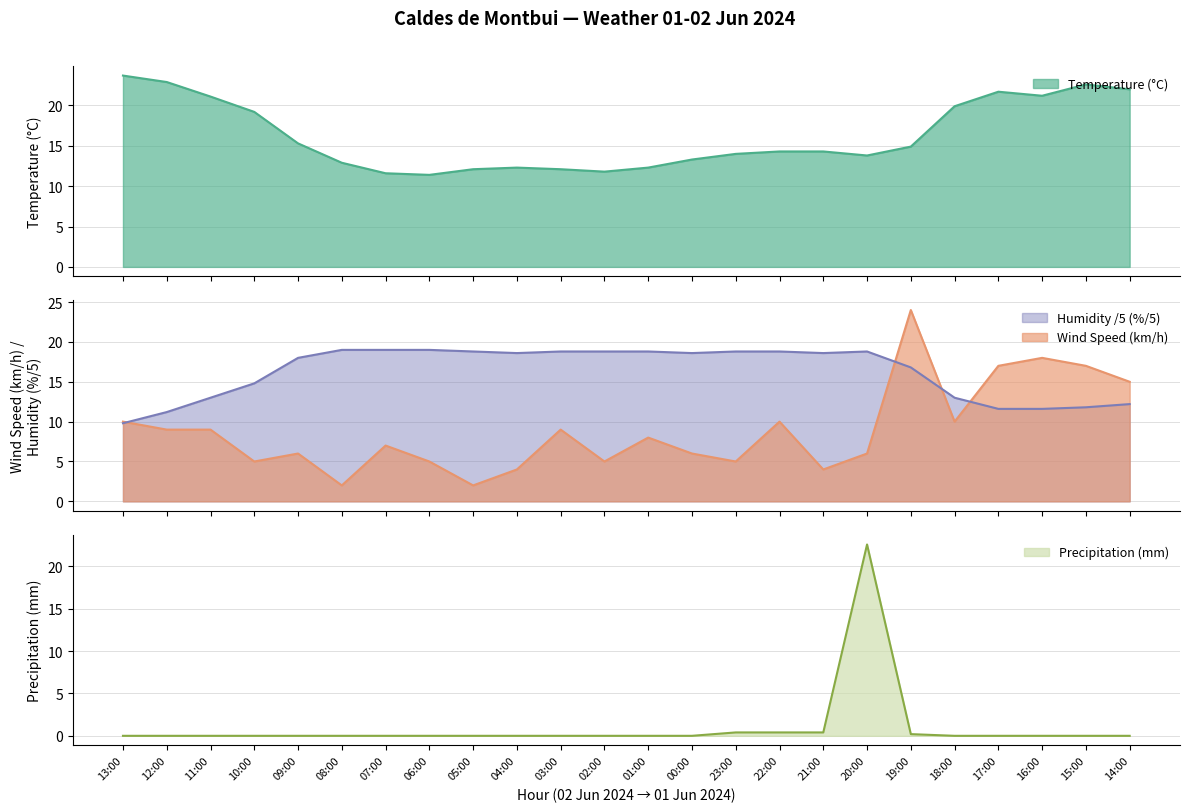

What is the difference between the second highest and second lowest values in the Wind Speed (km/h) series?

16.0